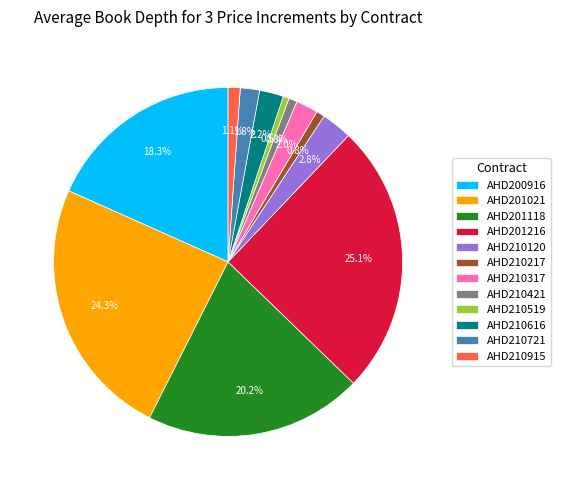

True or false: AHD210721 accounts for 2% of the total.

True